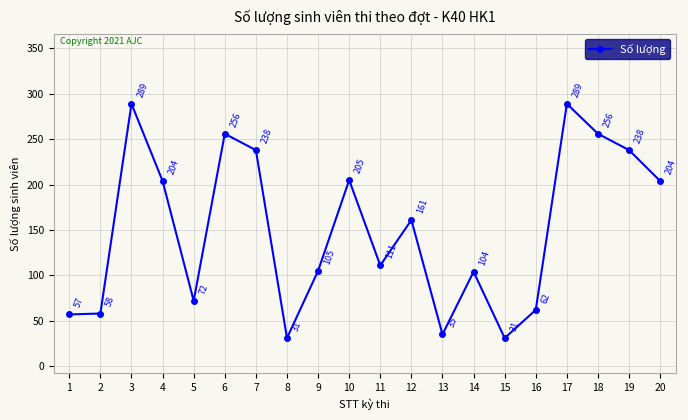

What is the maximum value shown in the chart?

289